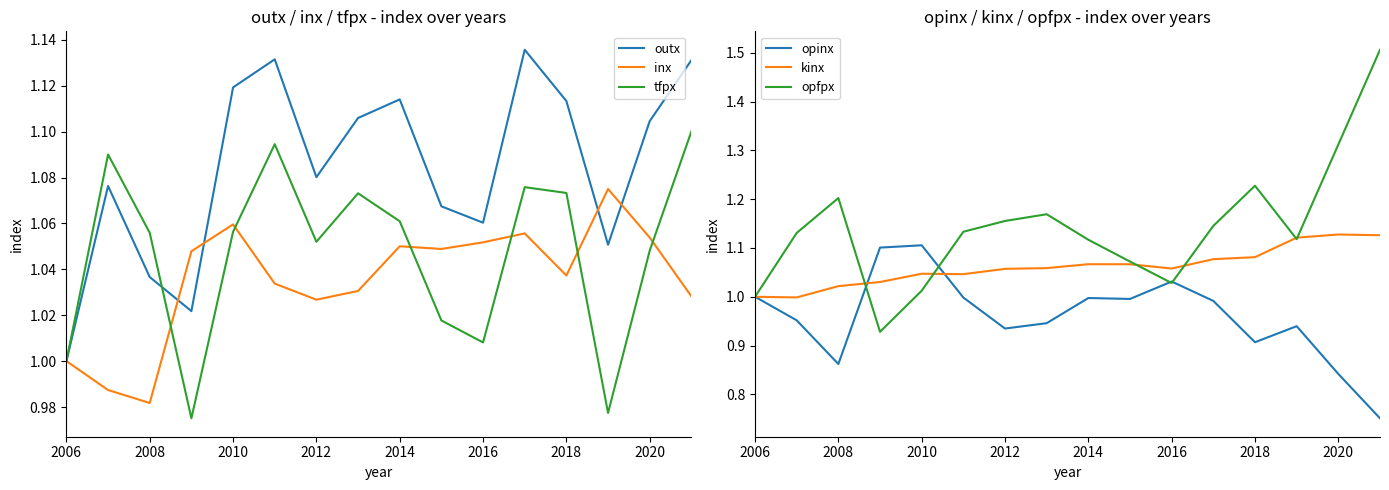

Which category has the lowest value in the inx series?

2008